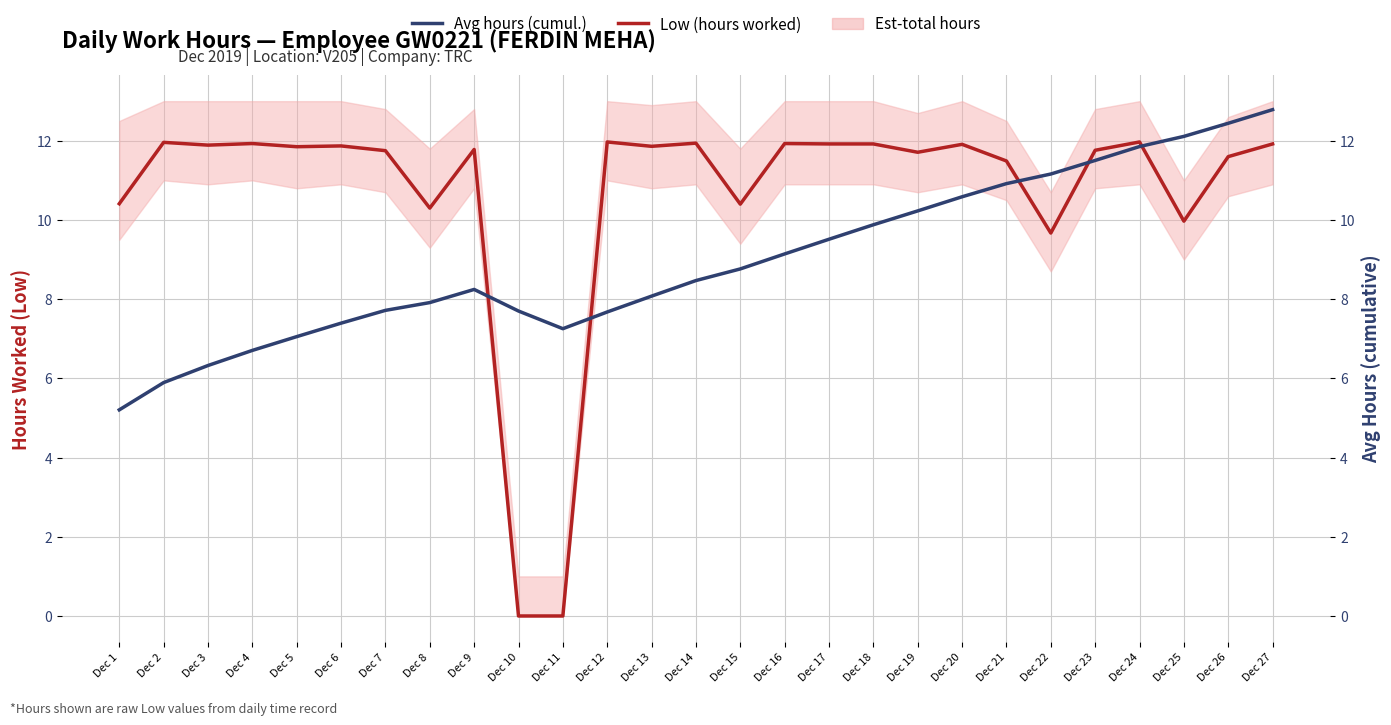

True or false: Low (hours worked) has a value of 19.3 at Dec 24.

False